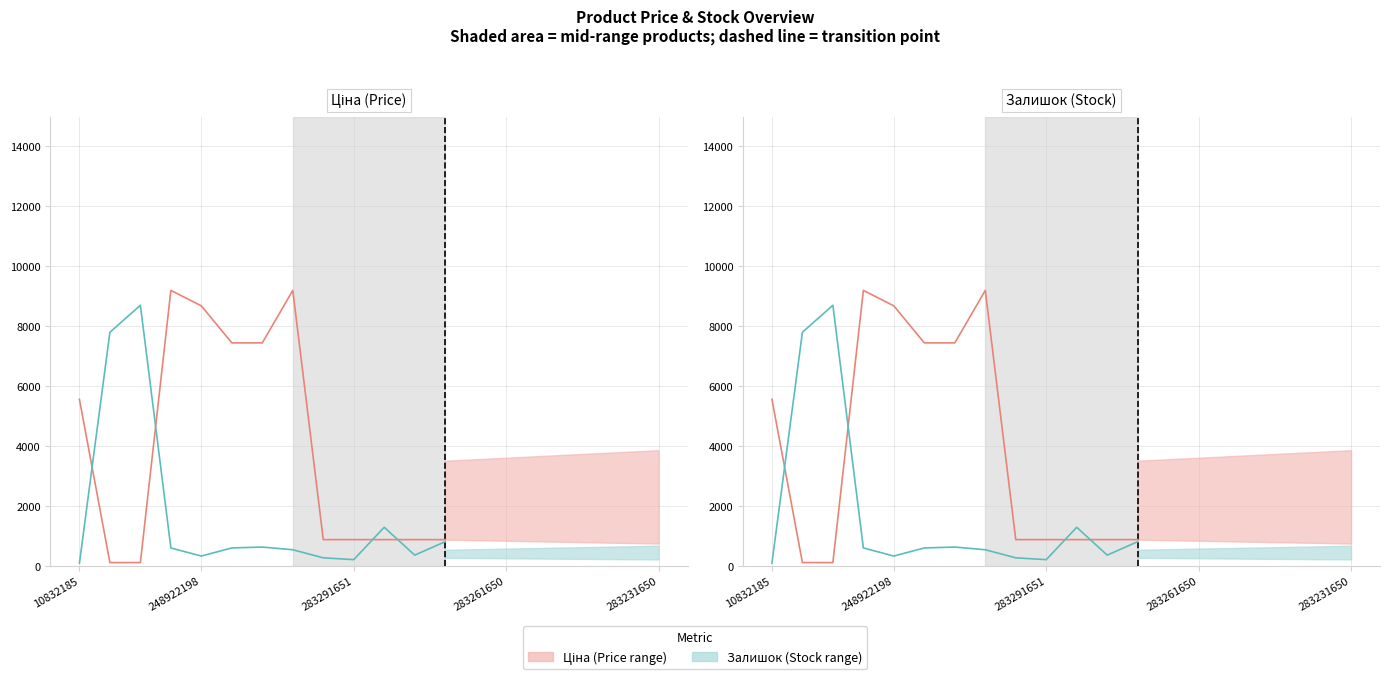

Which series has the largest range (max minus min)?

Ціна line